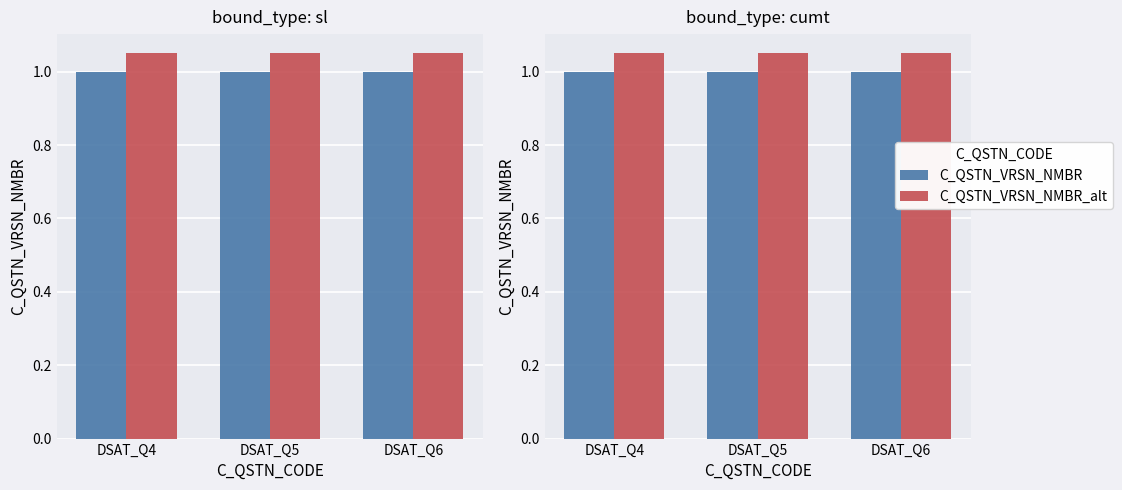

The C_QSTN_VRSN_NMBR_alt series shows 1.8 at DSAT_Q5. True or false?

False